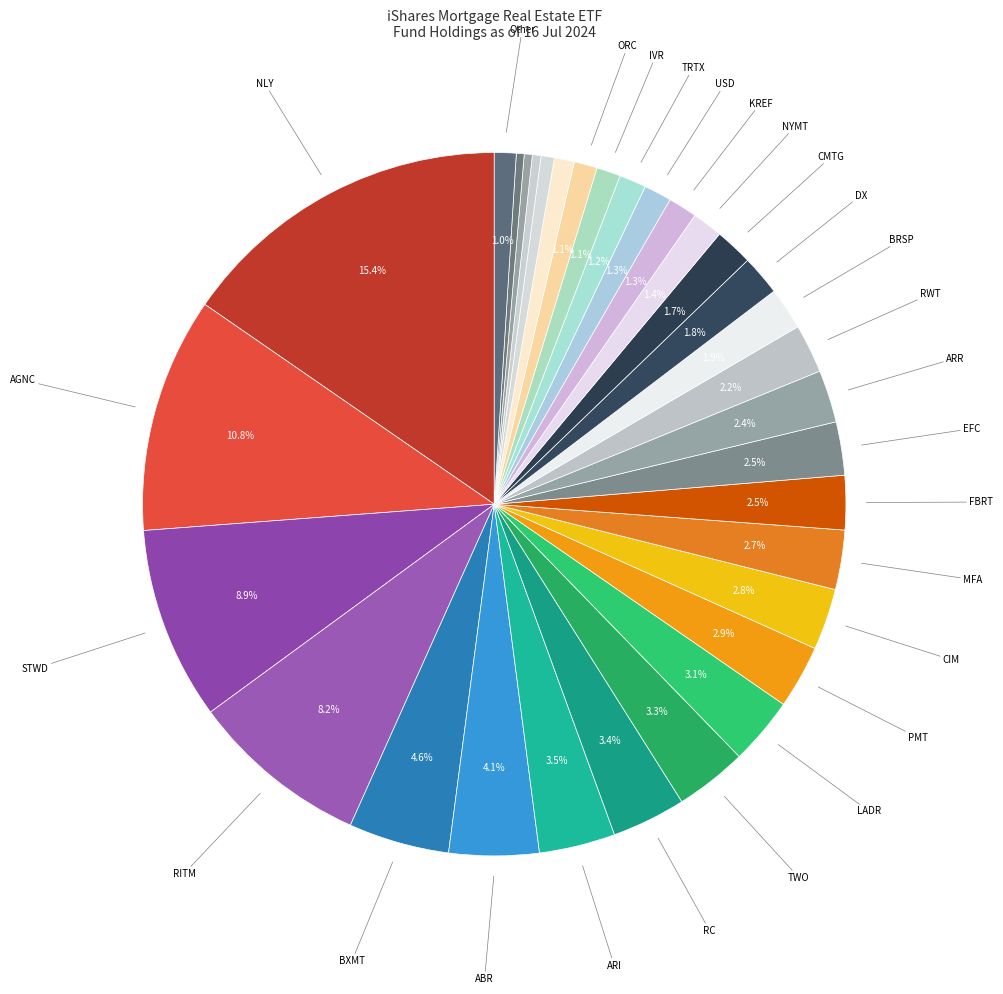

How many slices are in this pie chart?

32